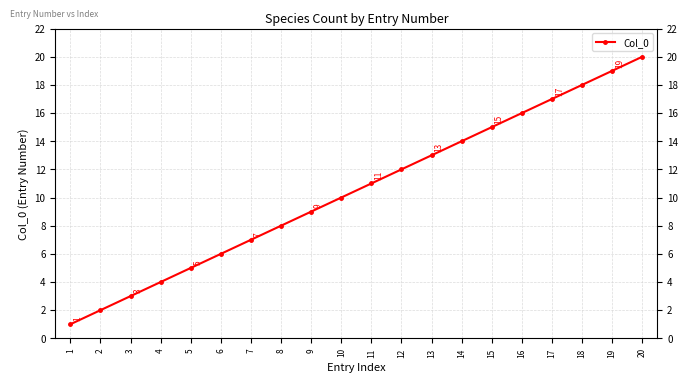

What is the change in value from 2 to 10?

+8